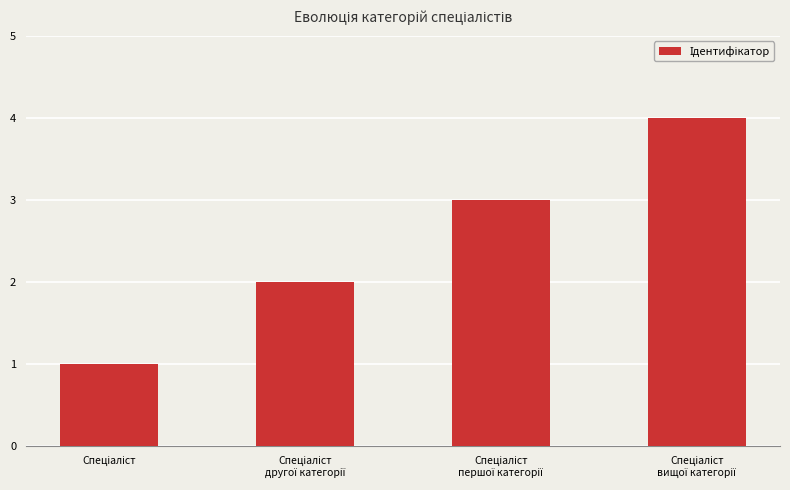

What is the sum of all values?

10